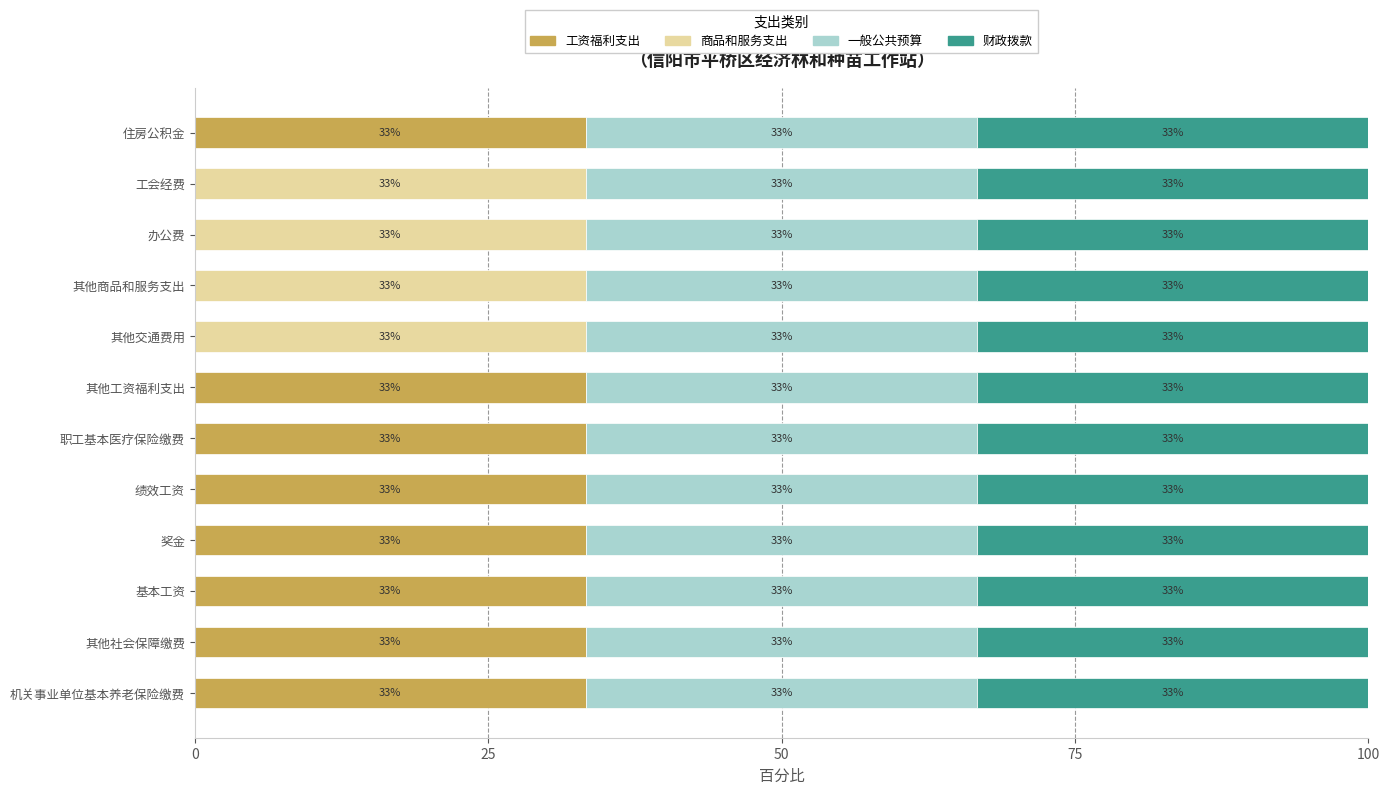

What are all the series names shown in the legend?

工资福利支出, 商品和服务支出, 一般公共预算, 财政拨款